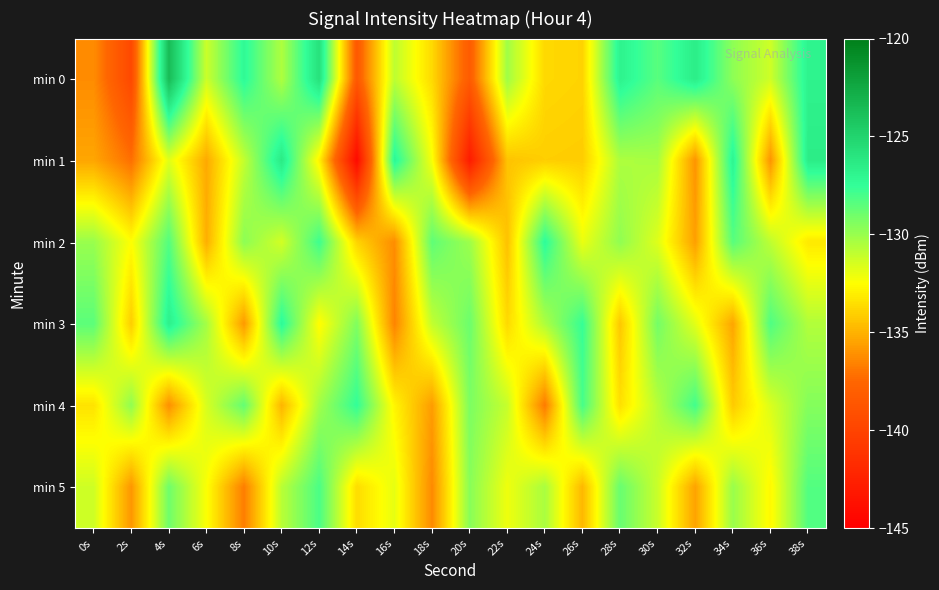

Reading right to left, transcribe all the data shown in this chart.

min 0: 38s=-126.8	36s=-131.3	34s=-129.7	32s=-126.5	30s=-128.4	28s=-126.8	26s=-133.9	24s=-133.7	22s=-130.2	20s=-138.2	18s=-133.7	16s=-130.9	14s=-138.4	12s=-125.8	10s=-130.5	8s=-127.2	6s=-131.2	4s=-123.6	2s=-139.6	0s=-136.2
min 1: 38s=-126.5	36s=-136.0	34s=-126.9	32s=-136.0	30s=-130.4	28s=-130.5	26s=-134.1	24s=-134.1	22s=-134.4	20s=-142.9	18s=-132.3	16s=-127.0	14s=-144.2	12s=-132.9	10s=-126.4	8s=-131.0	6s=-135.3	4s=-131.7	2s=-137.2	0s=-135.4
min 2: 38s=-133.2	36s=-130.9	34s=-128.4	32s=-135.6	30s=-131.7	28s=-129.8	26s=-132.0	24s=-127.3	22s=-134.5	20s=-130.1	18s=-128.6	16s=-136.2	14s=-133.9	12s=-127.8	10s=-131.4	8s=-129.7	6s=-135.1	4s=-128.3	2s=-132.5	0s=-130.0
min 3: 38s=-130.6	36s=-128.2	34s=-135.4	32s=-131.8	30s=-129.1	28s=-134.3	26s=-127.6	24s=-130.5	22s=-133.7	20s=-128.9	18s=-131.0	16s=-136.5	14s=-129.4	12s=-132.6	10s=-127.2	8s=-135.8	6s=-130.3	4s=-126.7	2s=-134.1	0s=-128.5
min 4: 38s=-129.5	36s=-131.6	34s=-134.2	32s=-127.9	30s=-130.7	28s=-133.5	26s=-128.0	24s=-136.8	22s=-131.1	20s=-129.3	18s=-135.7	16s=-132.8	14s=-127.5	12s=-130.2	10s=-134.9	8s=-128.7	6s=-131.5	4s=-136.1	2s=-129.8	0s=-133.4
min 5: 38s=-128.3	36s=-132.7	34s=-130.0	32s=-135.5	30s=-131.2	28s=-128.8	26s=-134.8	24s=-130.4	22s=-132.1	20s=-129.6	18s=-136.3	16s=-131.9	14s=-133.6	12s=-128.1	10s=-130.8	8s=-136.7	6s=-132.4	4s=-129.0	2s=-135.9	0s=-131.3